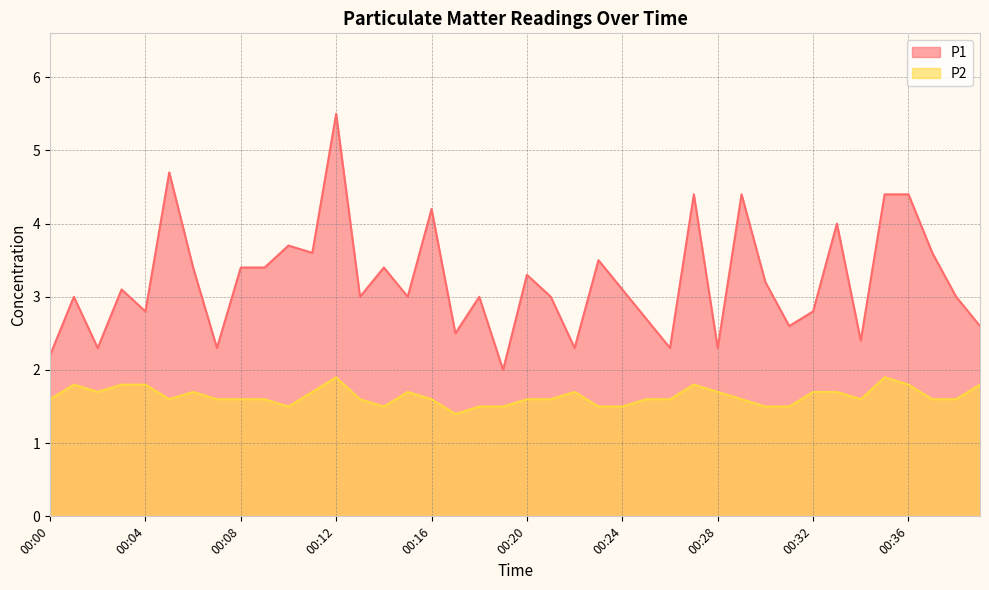

At which category does the chart reach its minimum across all series?

00:17